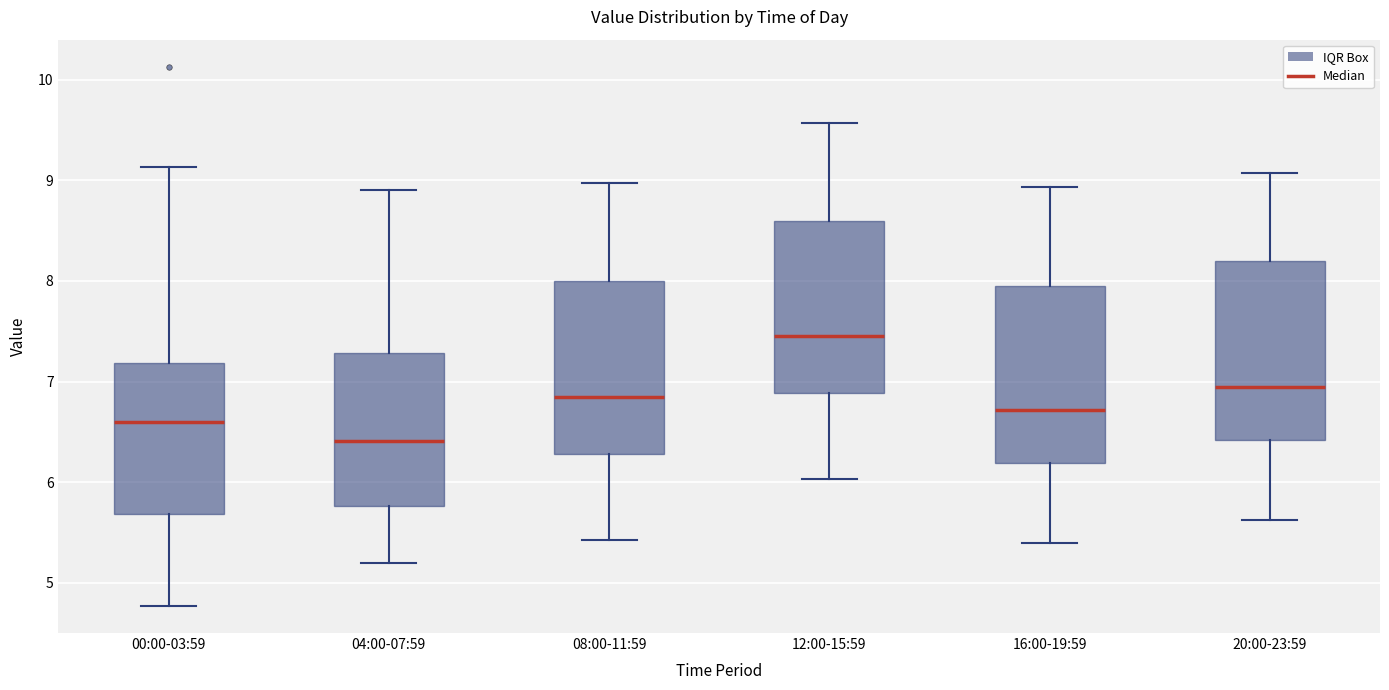

Reading left to right, transcribe this box plot: for each box, give where its median line is, the range the box spans, and where its two whiskers end, as read against the y-axis. The values are not printed on the chart, so give them approximately, as read against the axis.

00:00-03:59: median 6.6, box 5.7 to 7.2, whiskers 4.8 to 9.1
04:00-07:59: median 6.4, box 5.8 to 7.3, whiskers 5.2 to 8.9
08:00-11:59: median 6.9, box 6.3 to 8.0, whiskers 5.4 to 9.0
12:00-15:59: median 7.5, box 6.9 to 8.6, whiskers 6.0 to 9.6
16:00-19:59: median 6.7, box 6.2 to 8.0, whiskers 5.4 to 8.9
20:00-23:59: median 7.0, box 6.4 to 8.2, whiskers 5.6 to 9.1